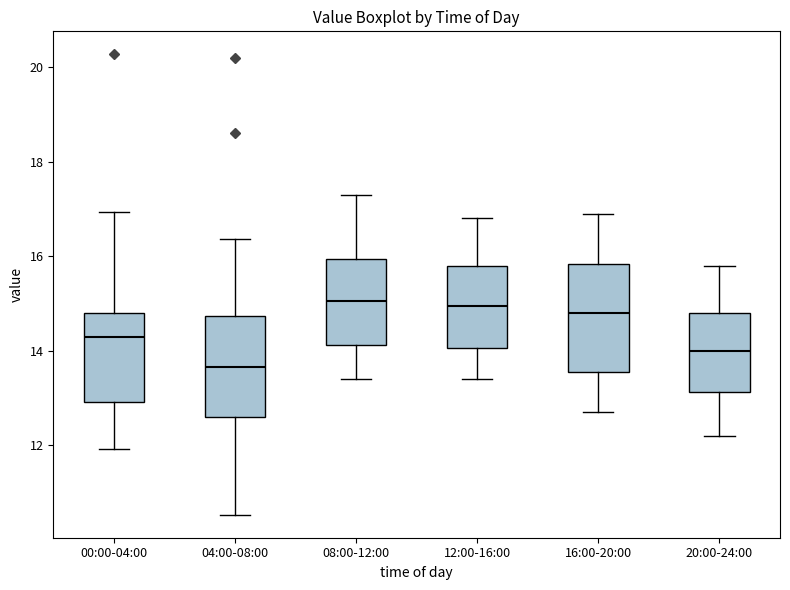

Where is the upper edge of the box for 20:00-24:00 on the y-axis? The values are not printed on the chart, so give them approximately, as read against the axis.

14.8